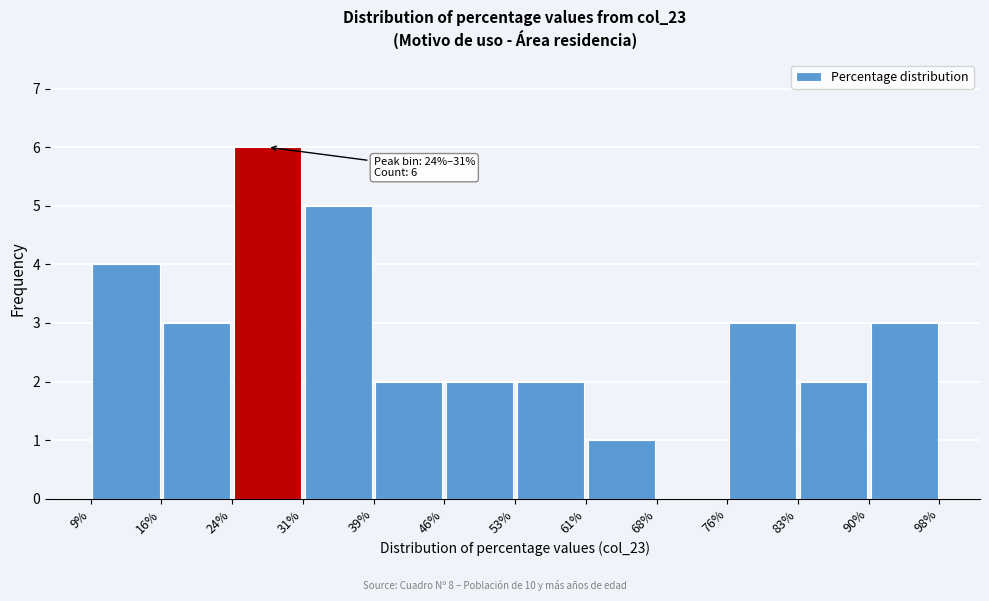

Which range on the x-axis has the tallest bar?

24% to 31%